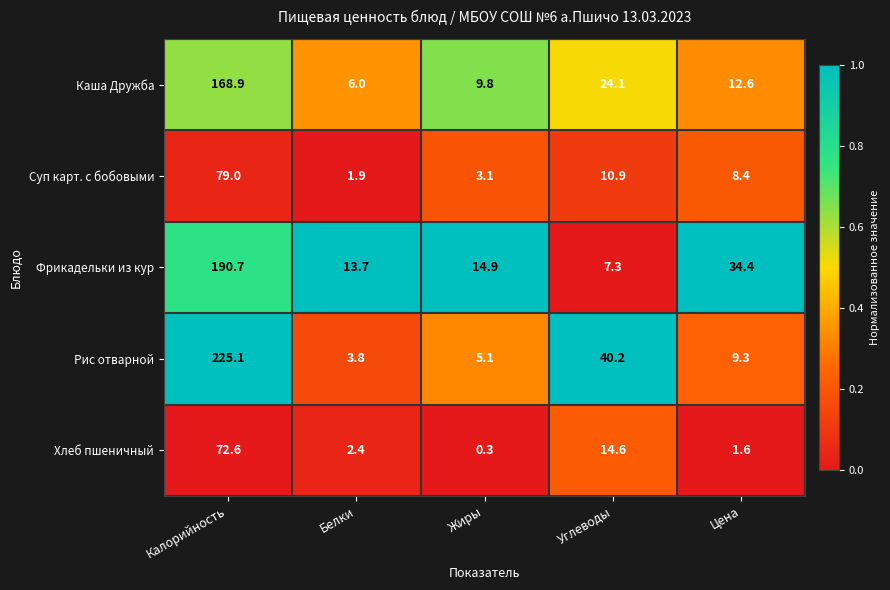

True or false: Суп карт. с бобовыми has a value of 18.3 at Углеводы.

False